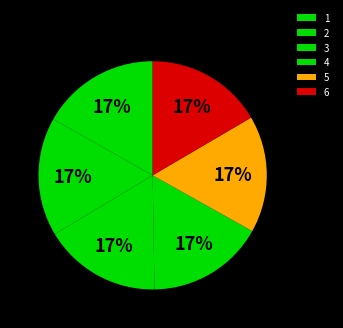

What is the ratio of the value at 6 to the value at 1?

1.0